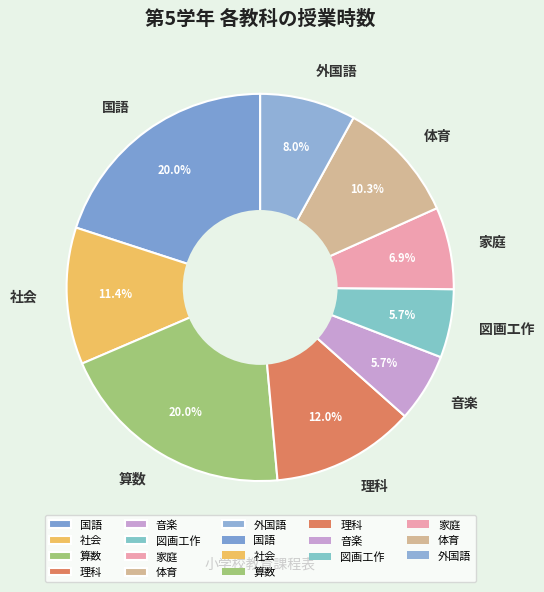

What percentage is the 音楽 slice, to the nearest percent?

6%